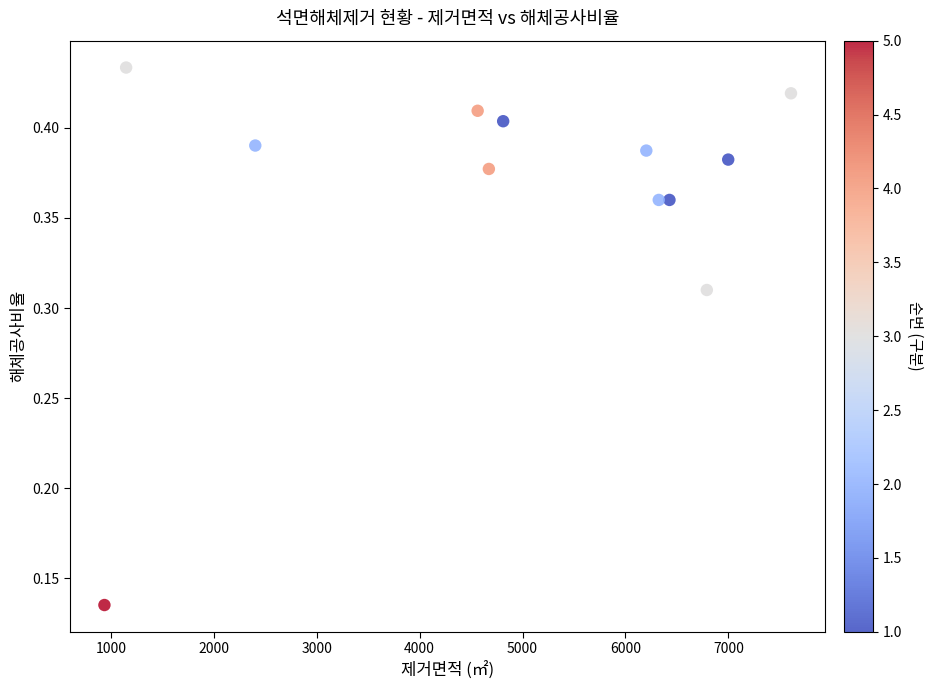

What is the range of X values (max minus min)?

6672.0